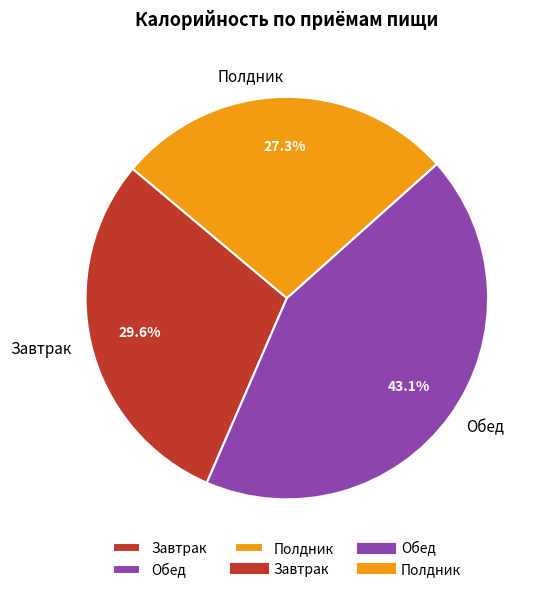

Is Обед the majority of the pie?

No